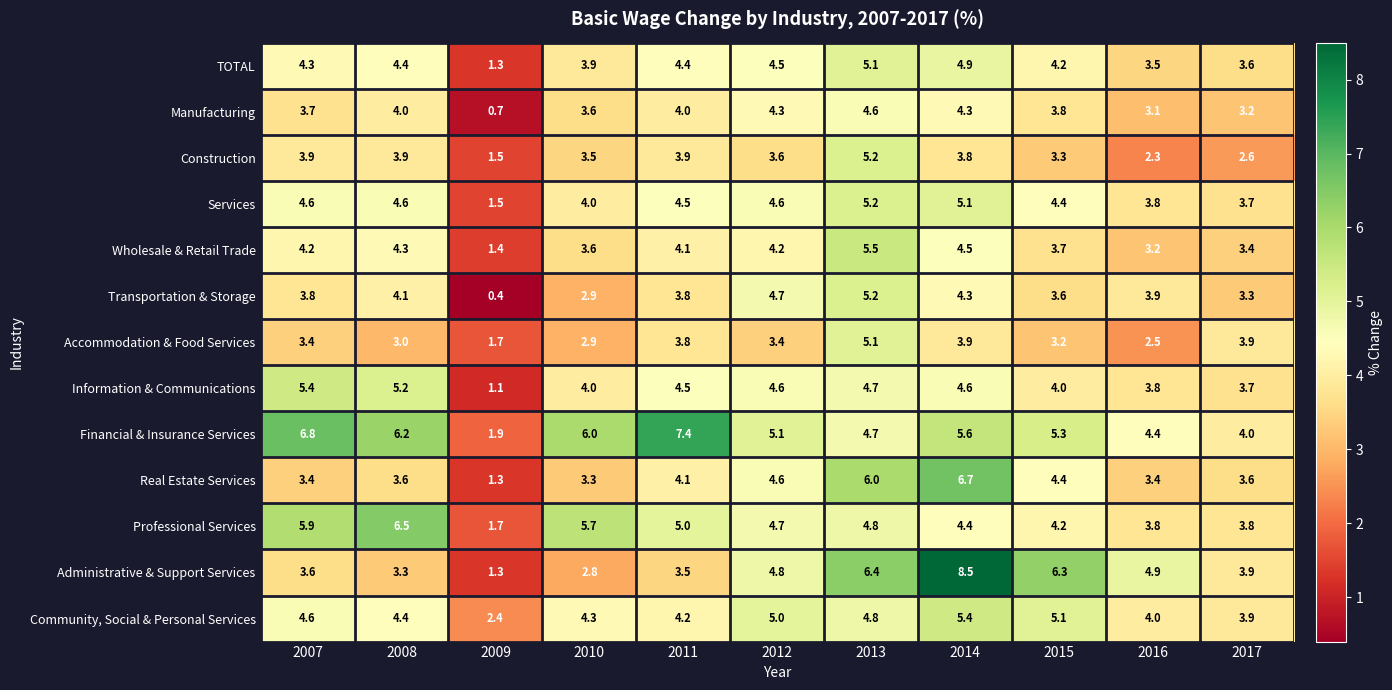

How many values in the Construction series exceed 3?

8